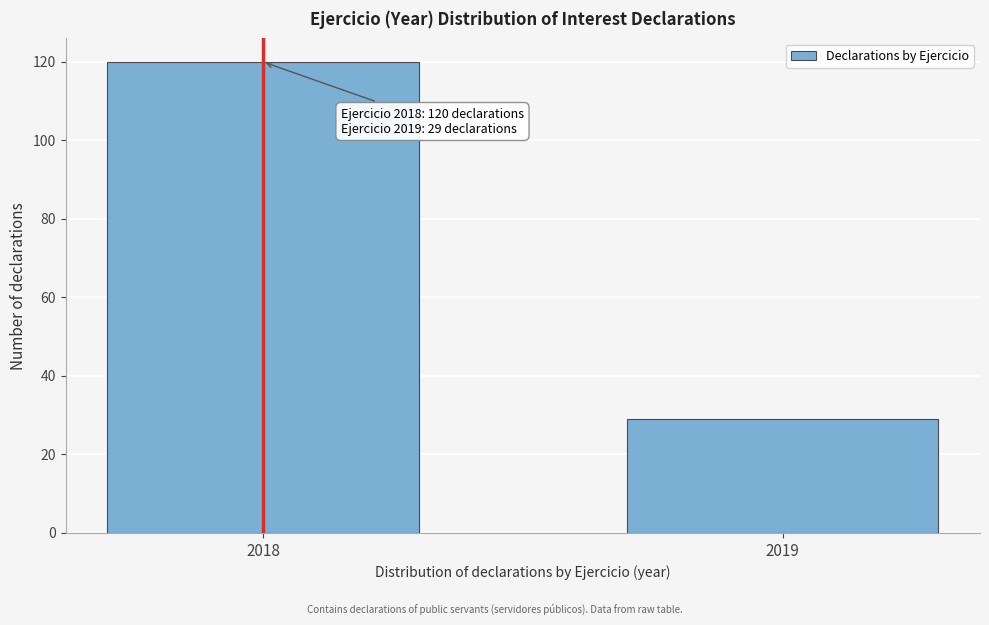

Reading left to right, transcribe all the data shown in this chart.

2018=120	2019=29